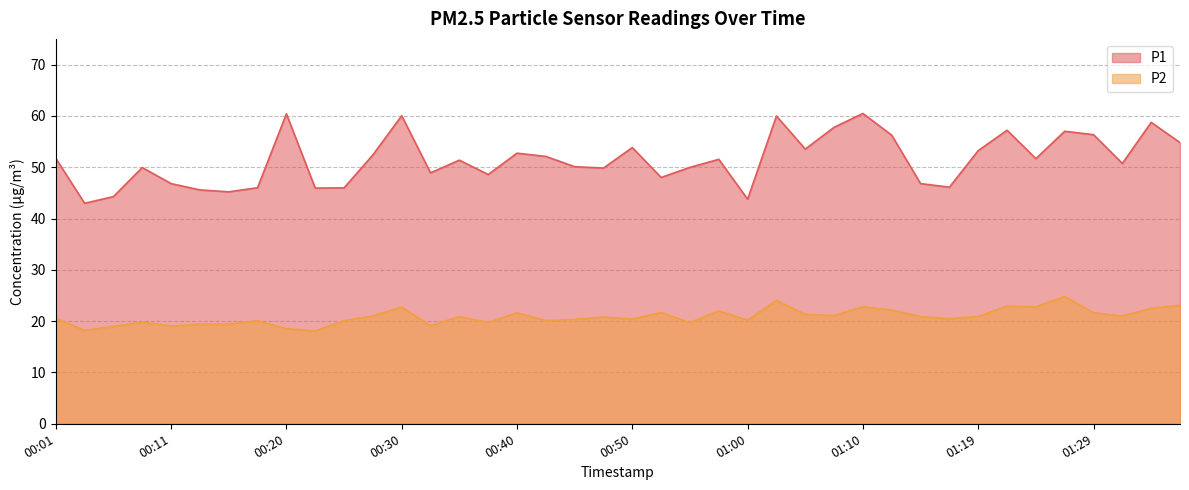

The P2 series shows 30.4 at 00:03. True or false?

False